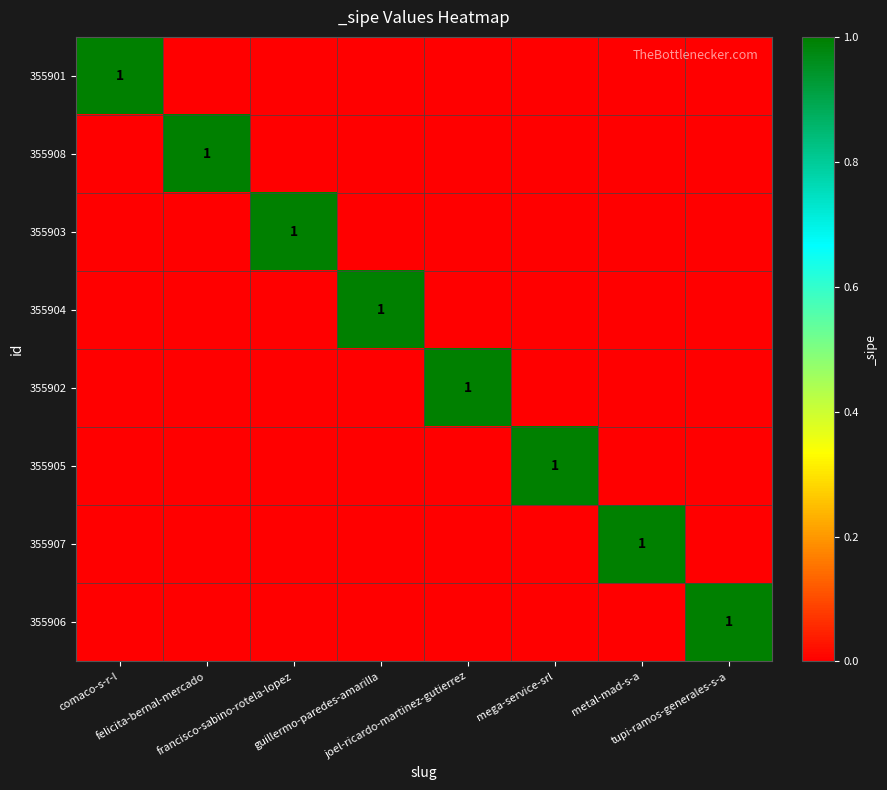

Which category has the lowest value across all series?

felicita-bernal-mercado